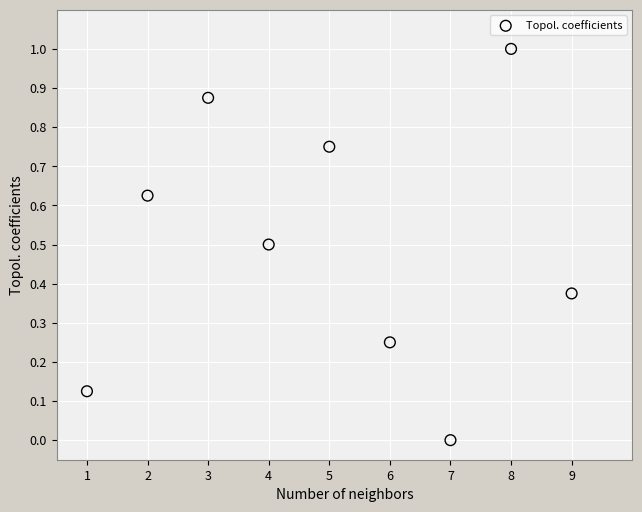

What is the average X value?

5.0